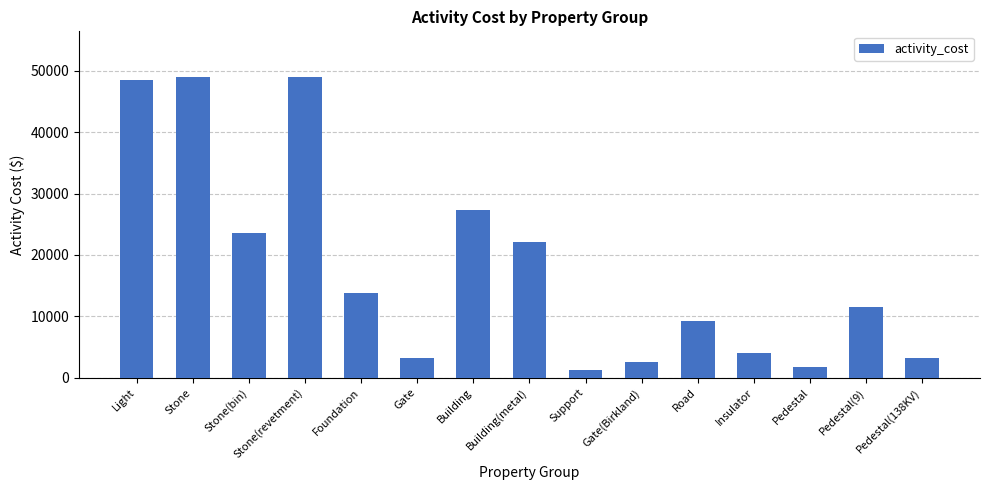

How many distinct data groups are displayed?

1